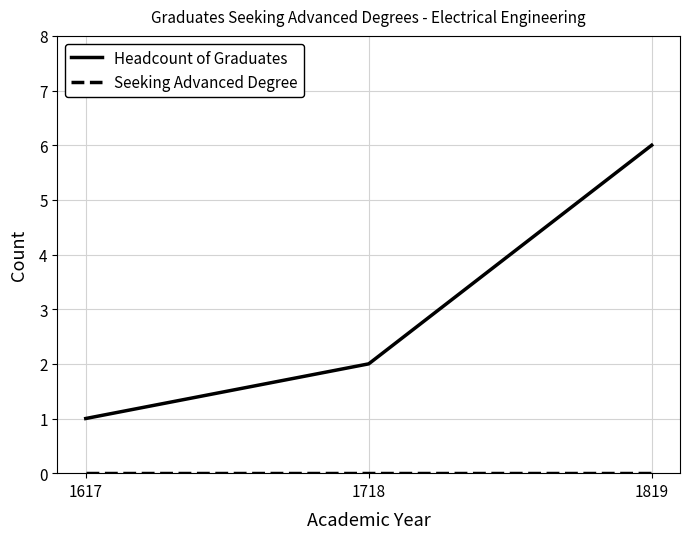

Is it true that Headcount of Graduates equals 2 at 1819?

False